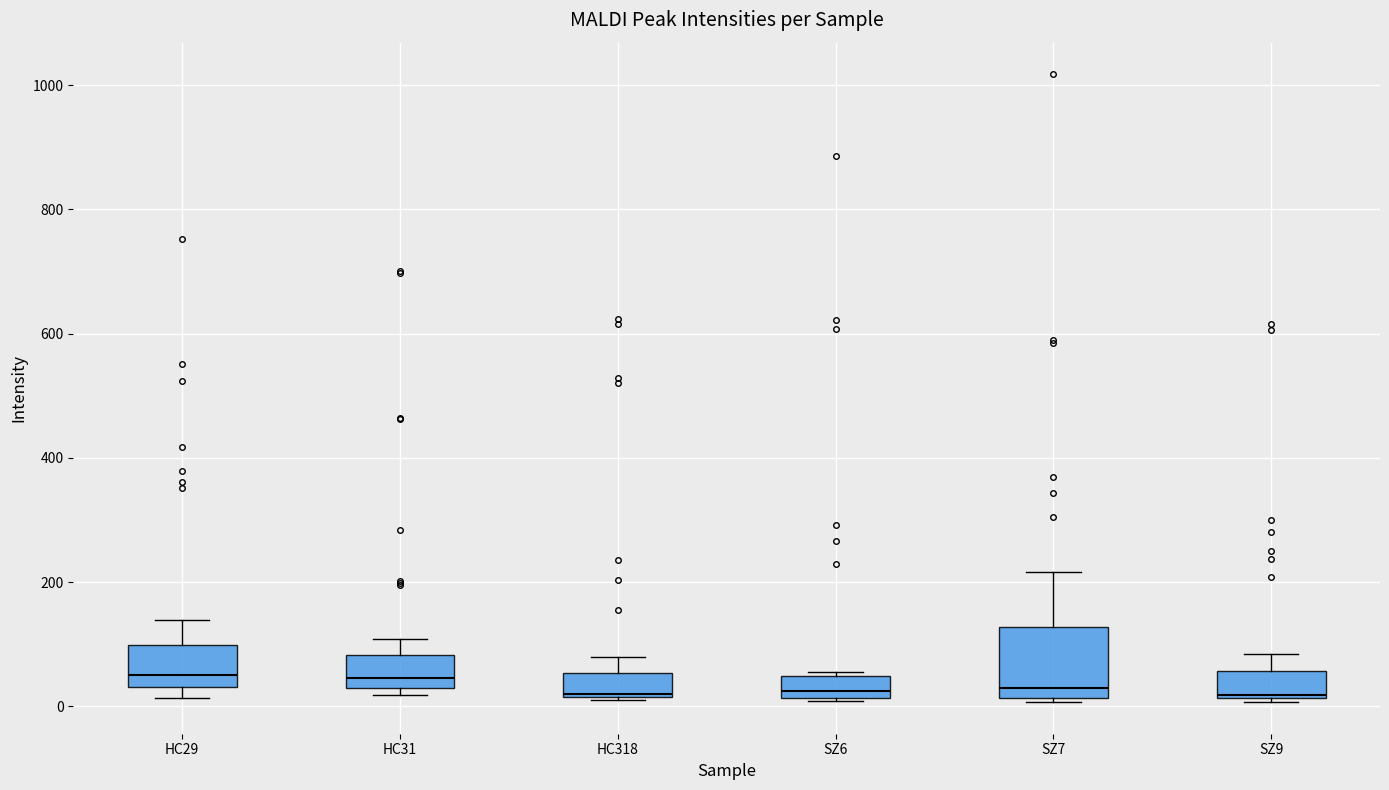

Reading left to right, transcribe this box plot: for each box, give where its median line is, the range the box spans, and where its two whiskers end, as read against the y-axis. The values are not printed on the chart, so give them approximately, as read against the axis.

HC29: median 60, box 40 to 100, whiskers 20 to 140
HC31: median 40, box 20 to 80, whiskers 20 (just below the box's lower edge) to 100
HC318: median 20, box 20 to 60, whiskers 0 to 80
SZ6: median 20 (just above the box's lower edge), box 20 to 40, whiskers 0 to 60
SZ7: median 20 (just above the box's lower edge), box 20 to 120, whiskers 0 to 220
SZ9: median 20, box 20 to 60, whiskers 0 to 80